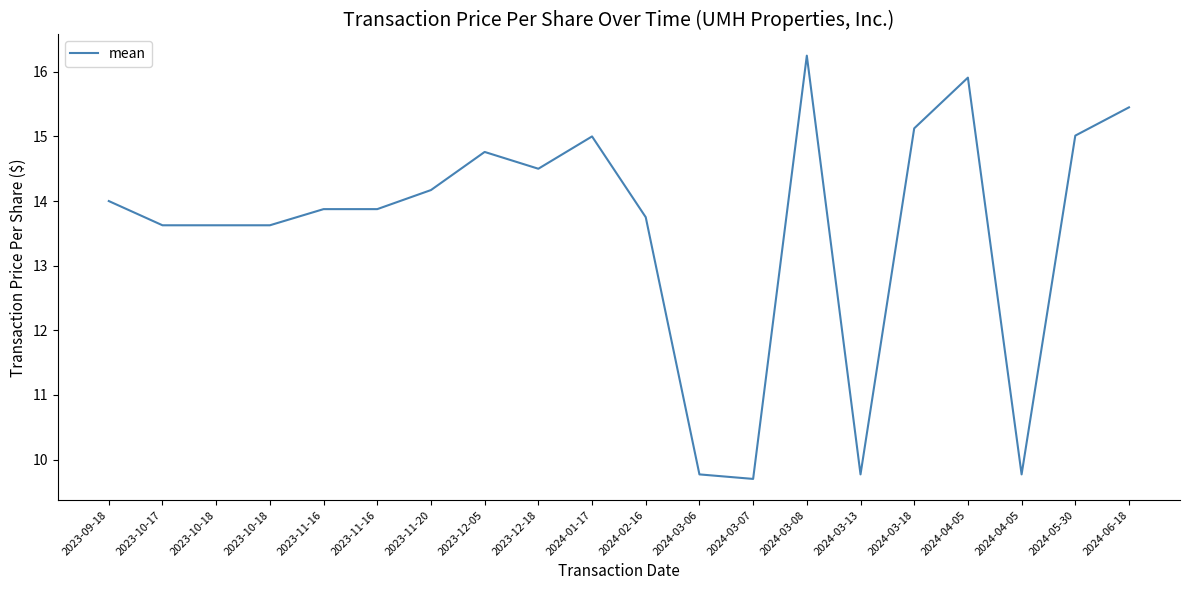

What is the change in value from 2023-10-18 to 2024-04-05?

+2.3